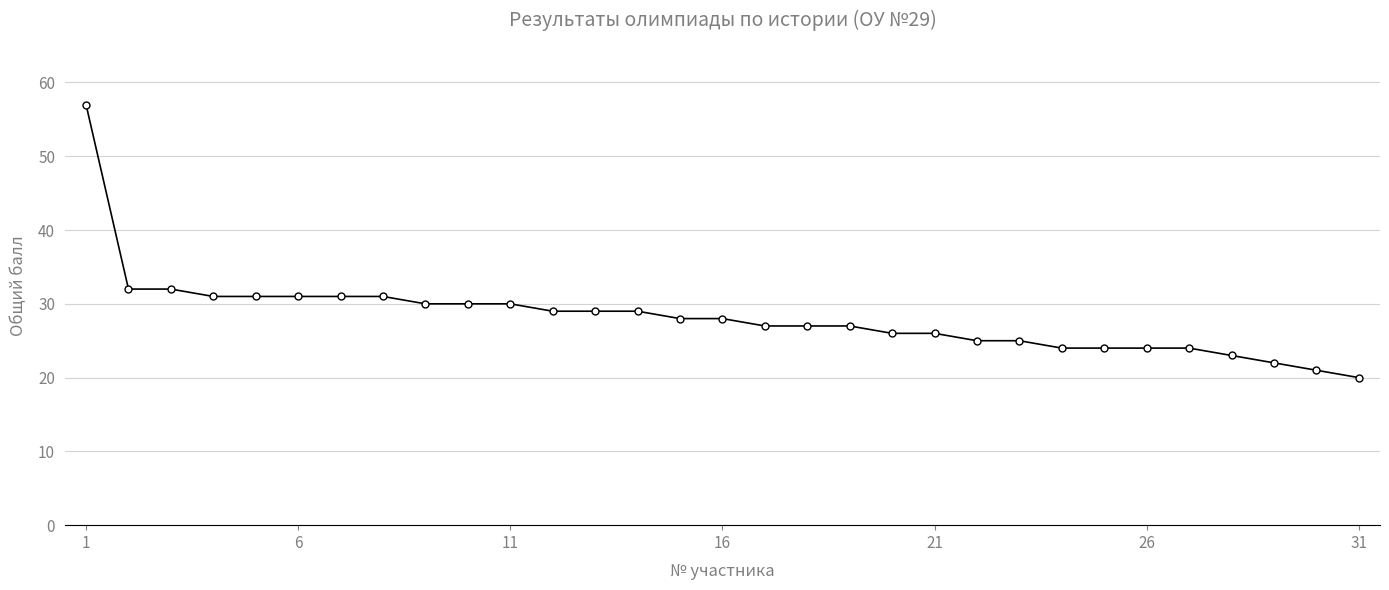

What is the maximum value shown in the chart?

57